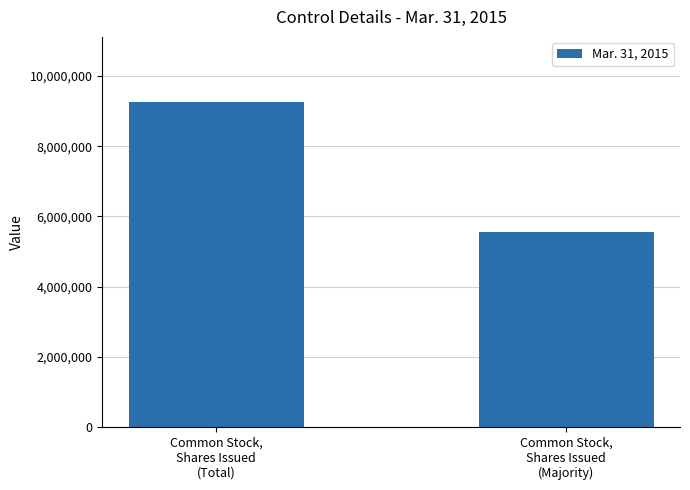

What is the difference between the values at Common Stock,
Shares Issued
(Majority) and Common Stock,
Shares Issued
(Total)?

3700807